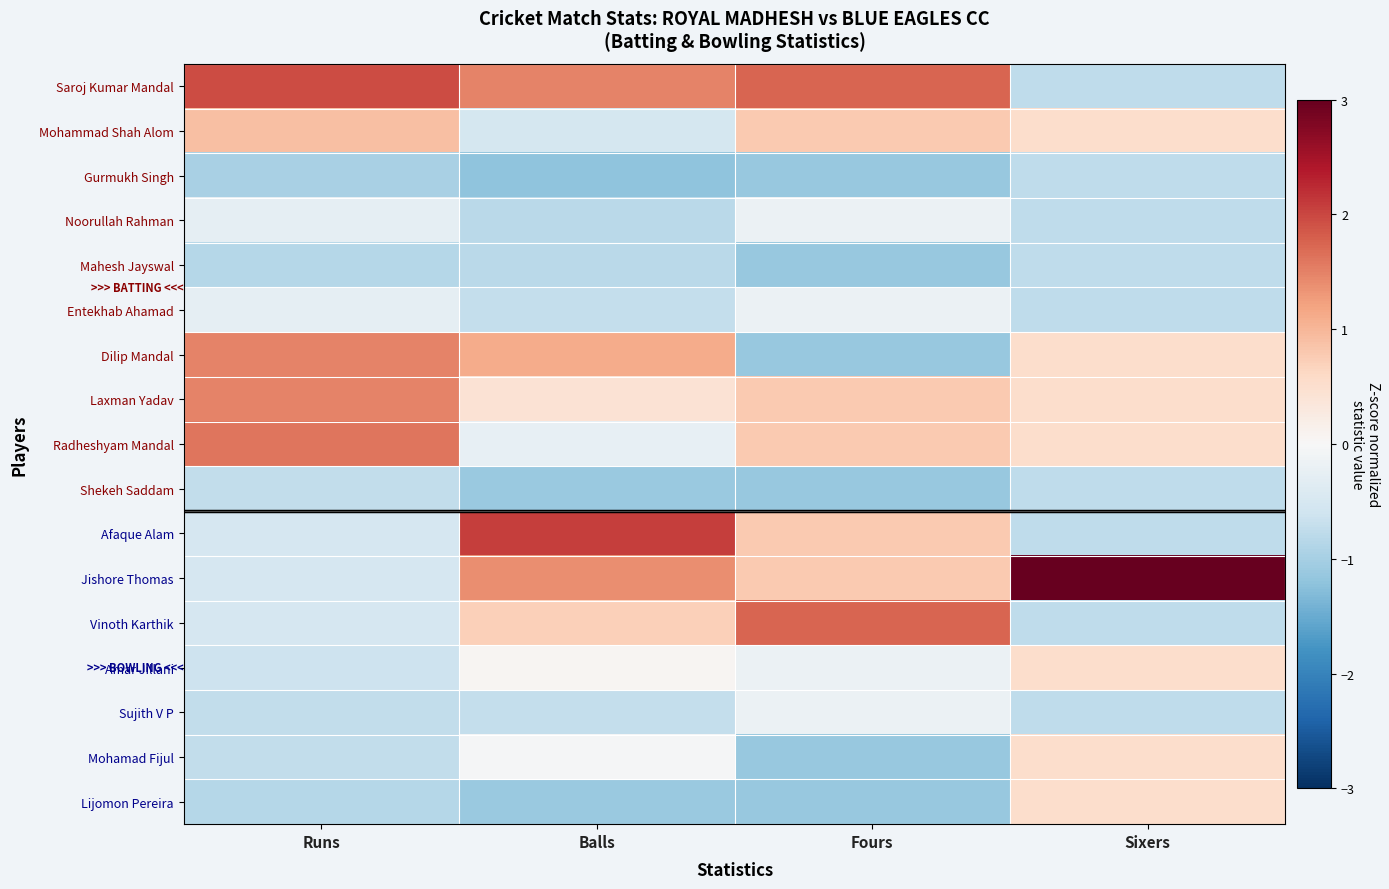

Between Sixers and Fours, which is larger?

Fours